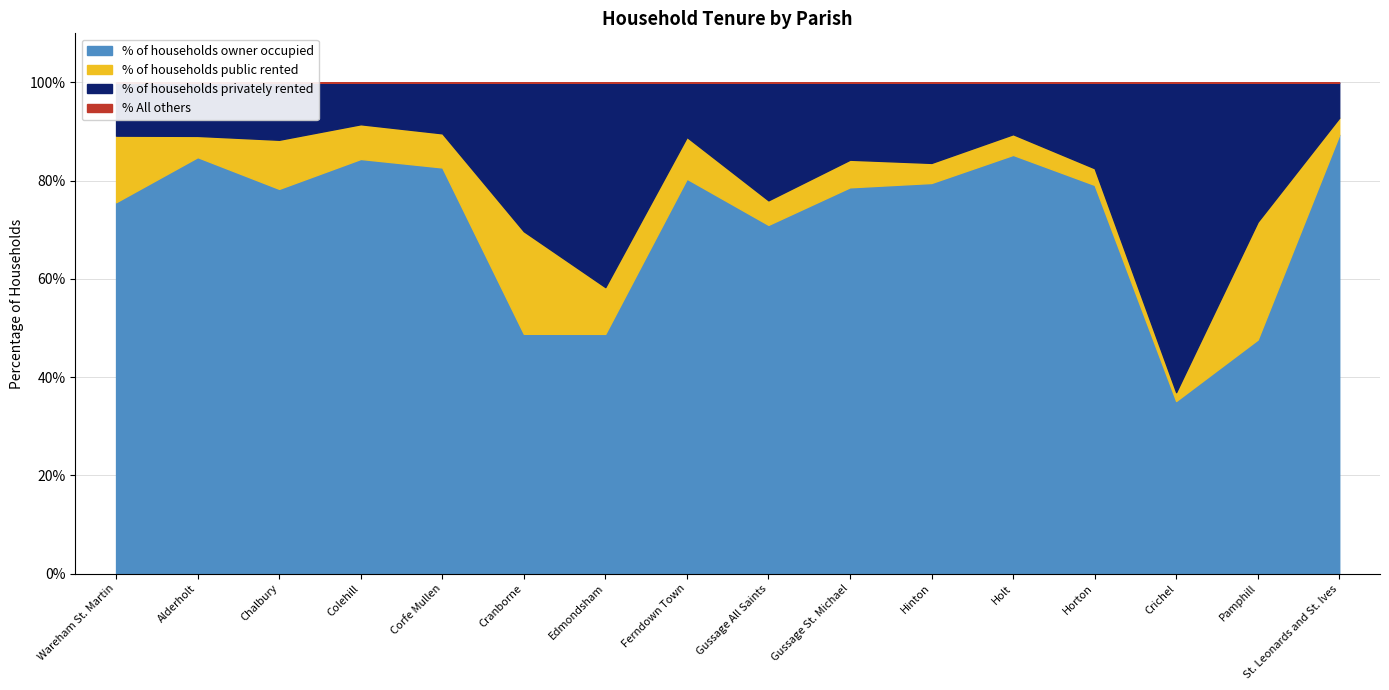

Which series has the widest spread of values?

% of households privately rented